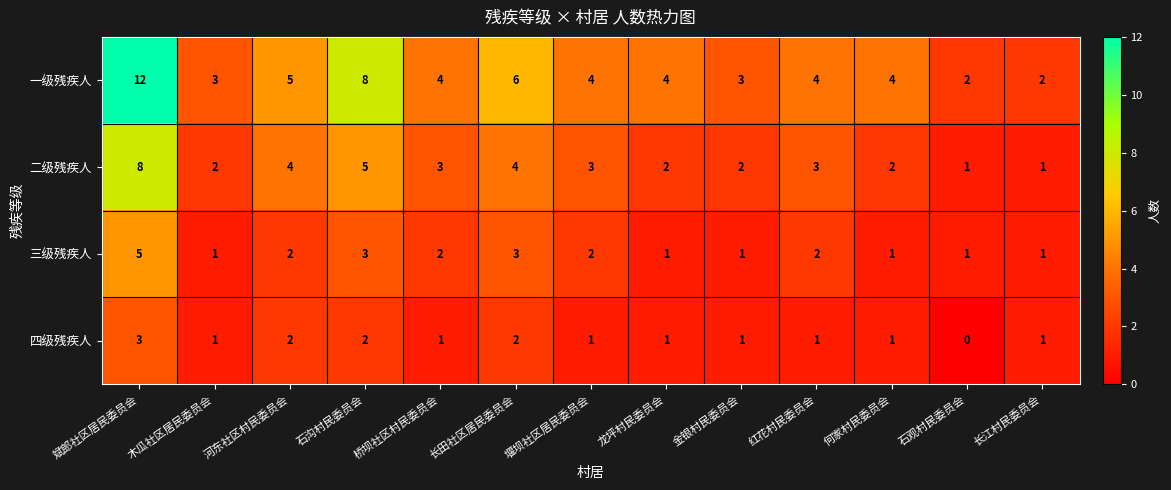

What is the highest value of the 二级残疾人 series?

8